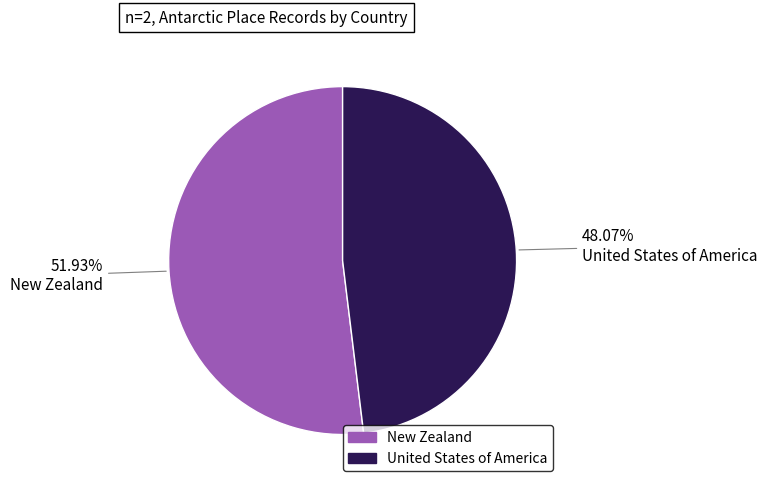

What is the smallest slice in the pie chart?

United States of America